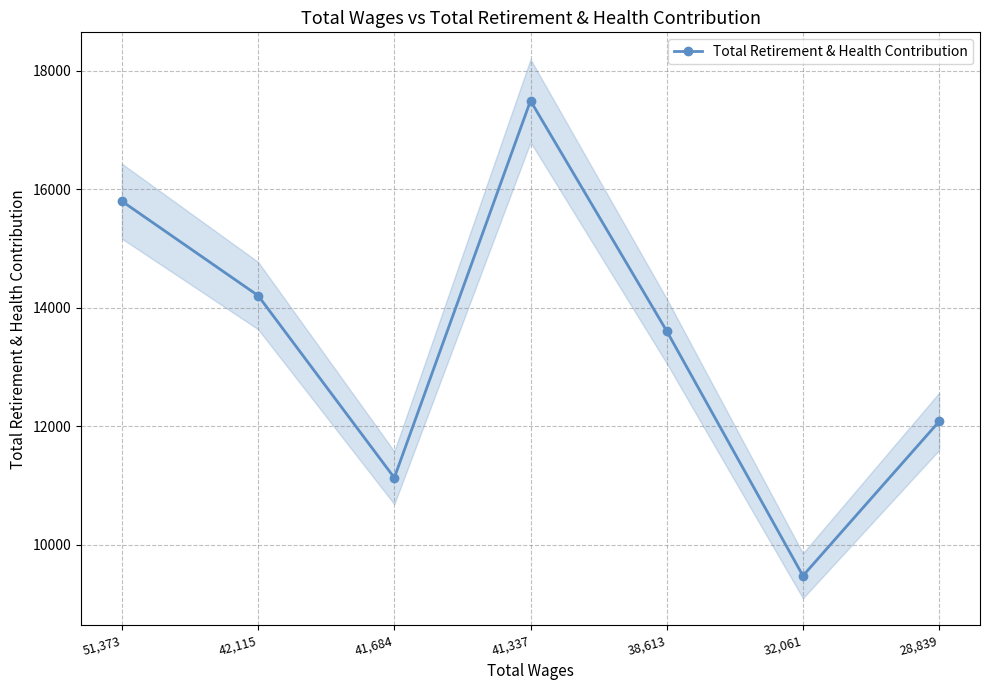

What is the greatest value displayed?

17495